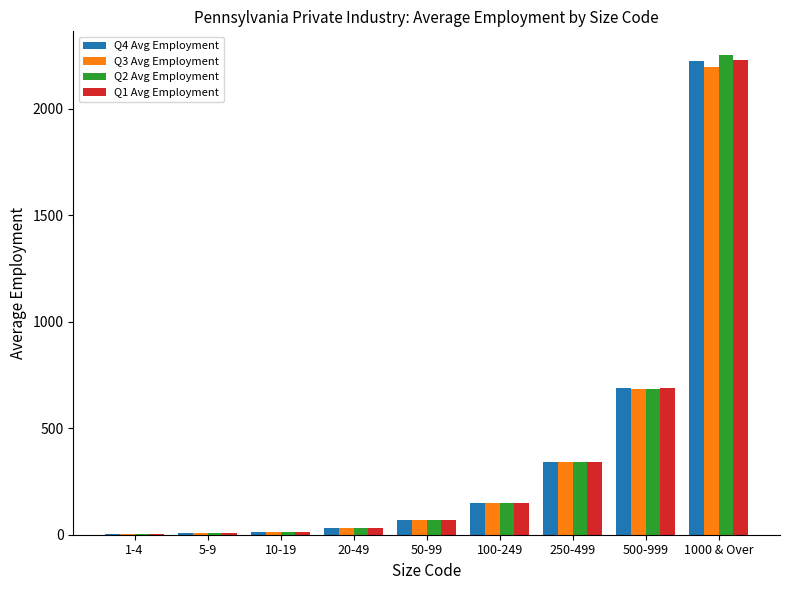

What is the sum of all Q4 Avg Employment values?

3522.6